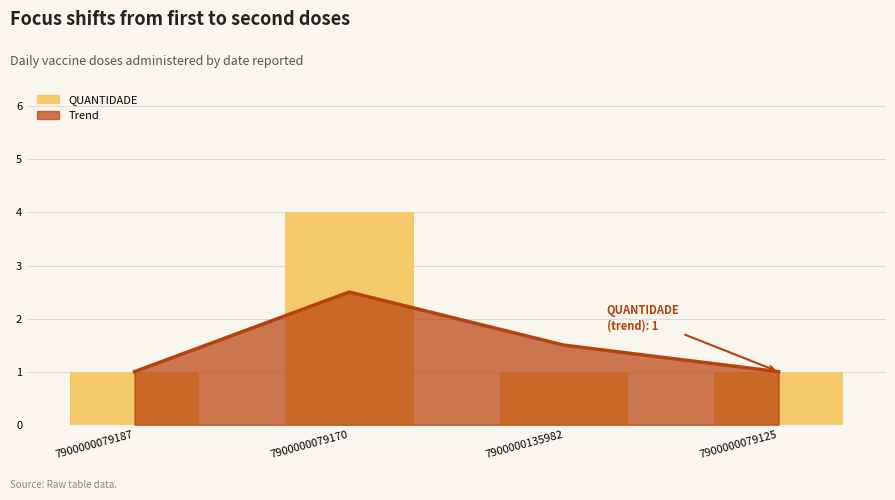

Rank the categories by value from lowest to highest.

7900000079187, 7900000135982, 7900000079125, 7900000079170